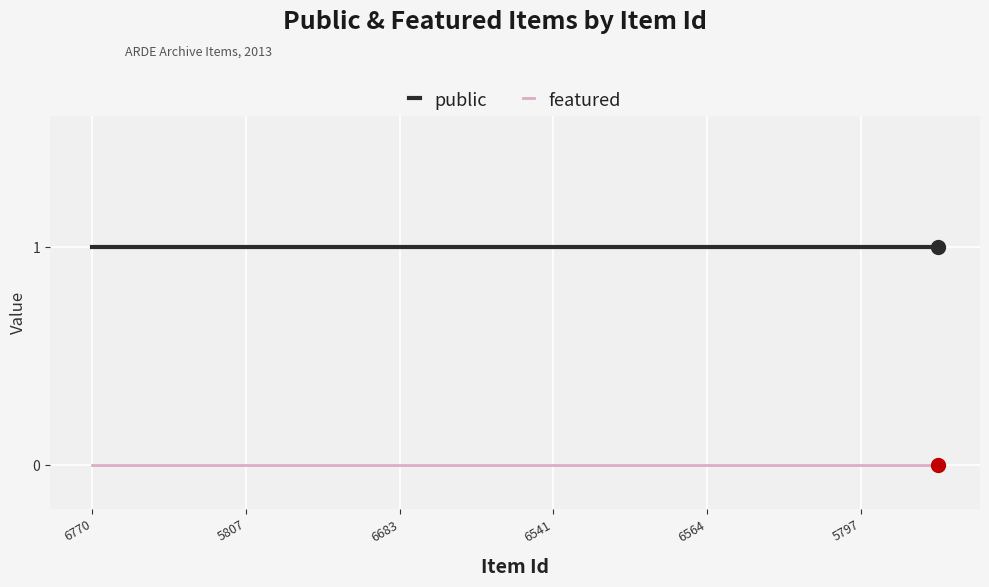

Which series has the largest total across all categories?

public